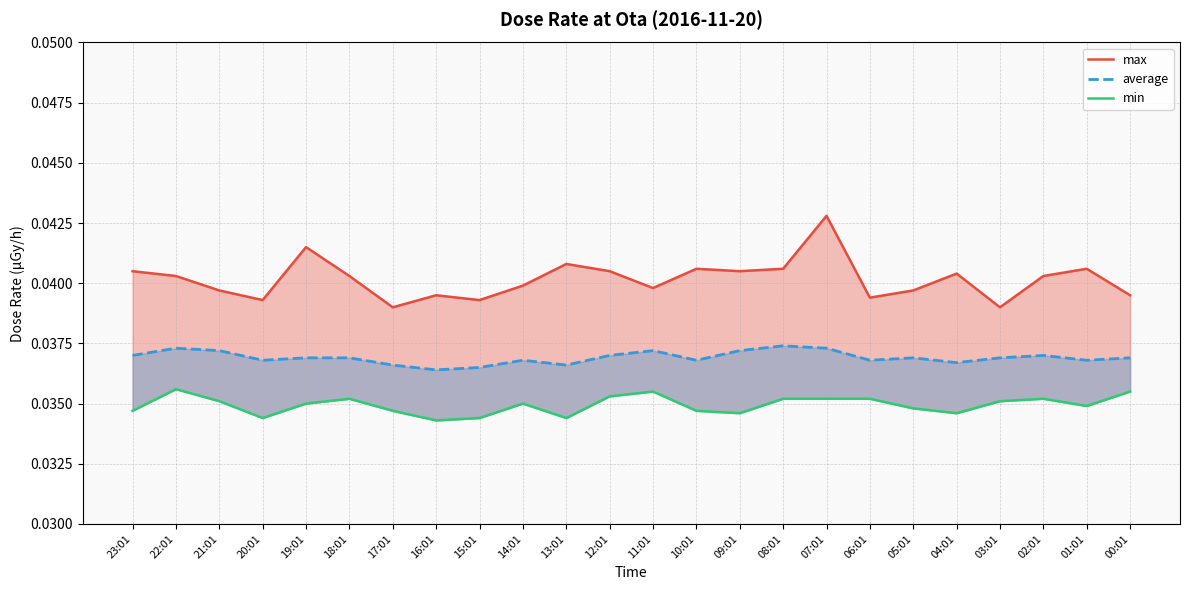

What is the label of the 1st point from the right?

00:01